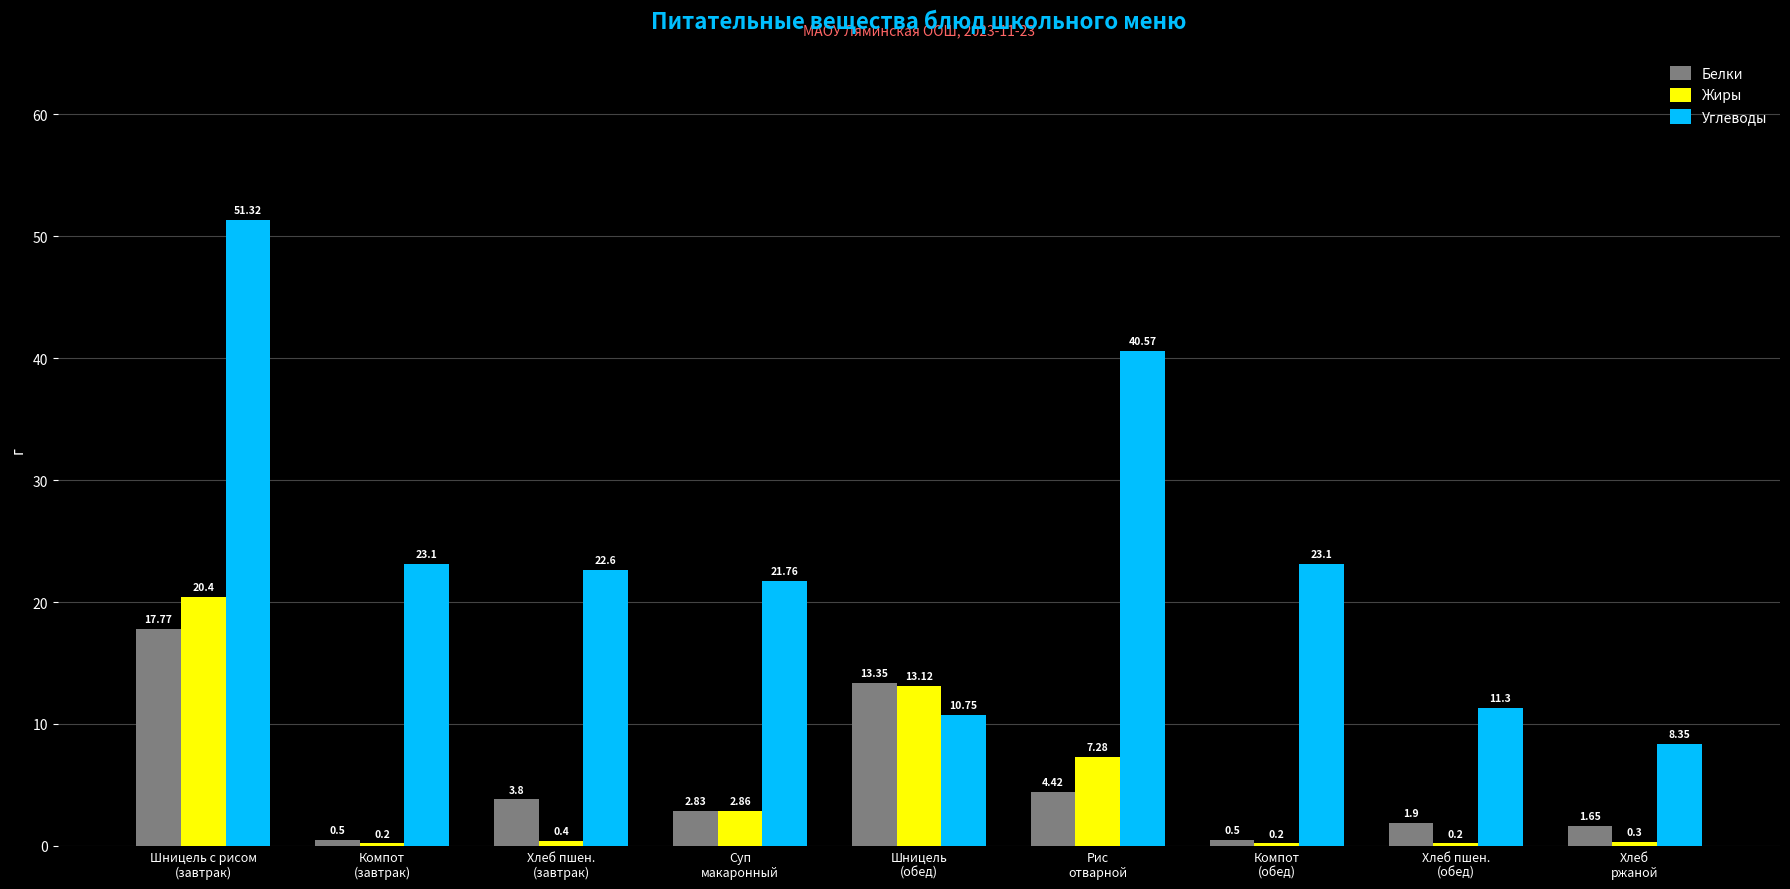

How many values in the Белки series exceed 2?

5